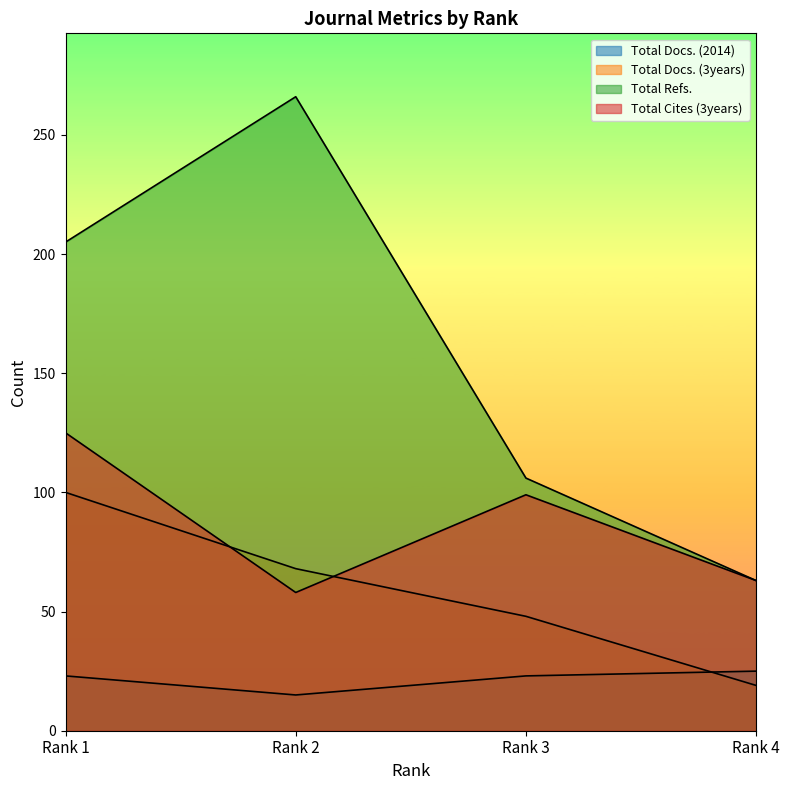

Which label corresponds to the largest value in the chart?

Rank 2